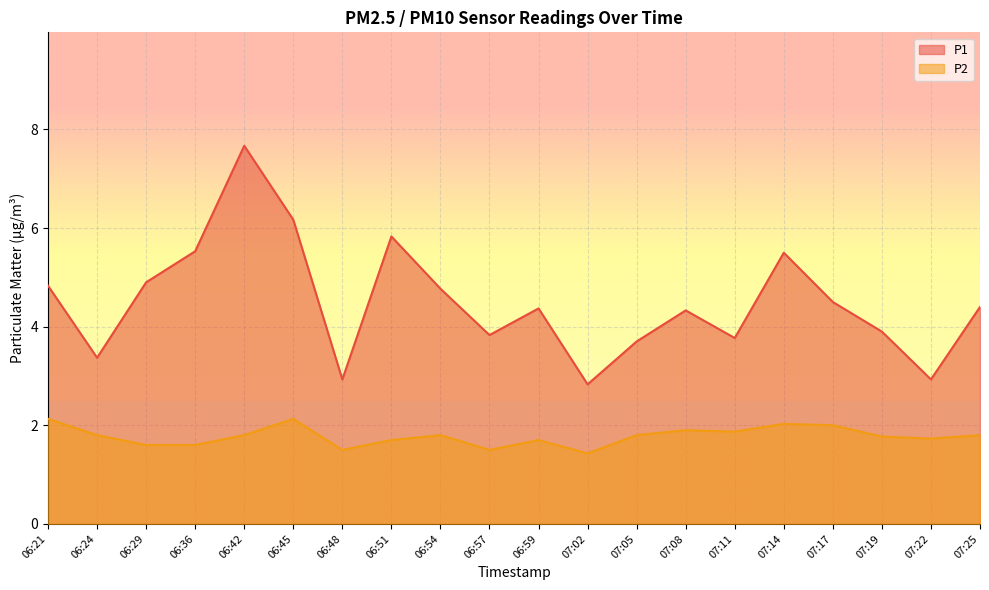

At which label is P2 closest to 1?

07:02